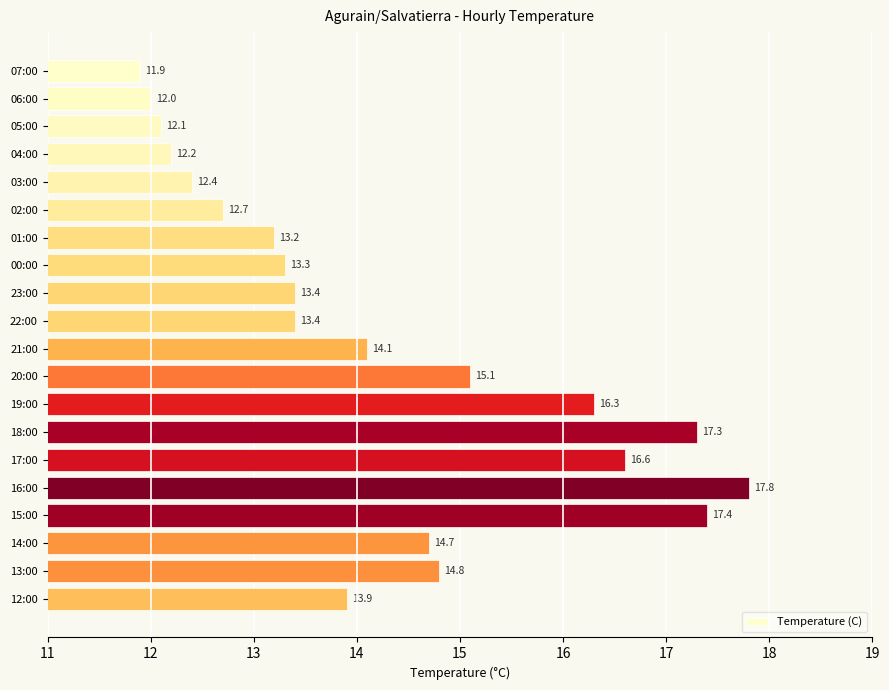

Reading top to bottom, what are all the values shown in this chart?

07:00=11.9	06:00=12.0	05:00=12.1	04:00=12.2	03:00=12.4	02:00=12.7	01:00=13.2	00:00=13.3	23:00=13.4	22:00=13.4	21:00=14.1	20:00=15.1	19:00=16.3	18:00=17.3	17:00=16.6	16:00=17.8	15:00=17.4	14:00=14.7	13:00=14.8	12:00=13.9